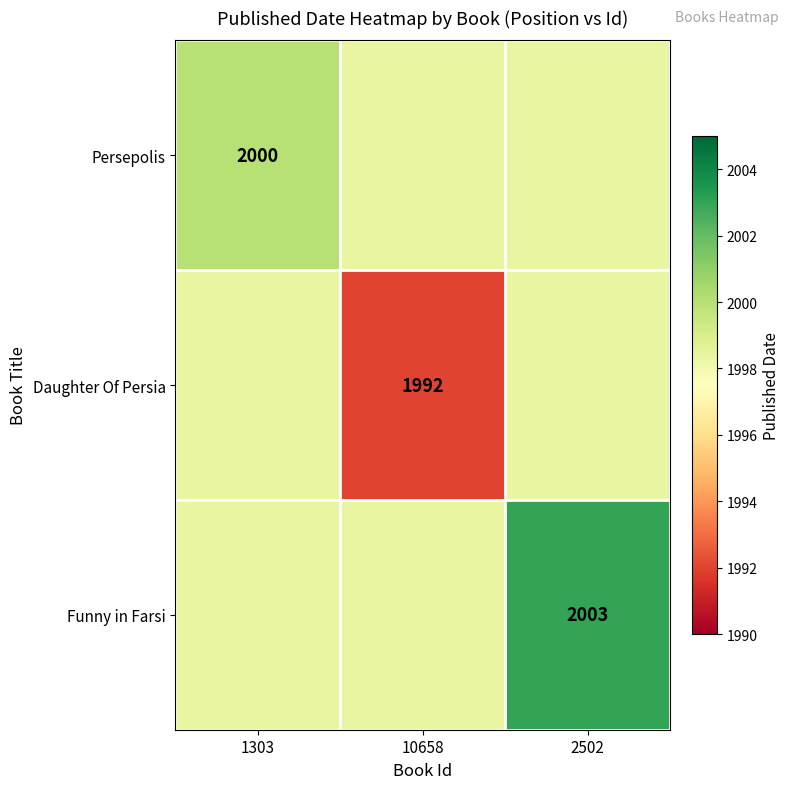

Is the value of Daughter Of Persia at 10658 greater than the value of Funny in Farsi at 1303?

No